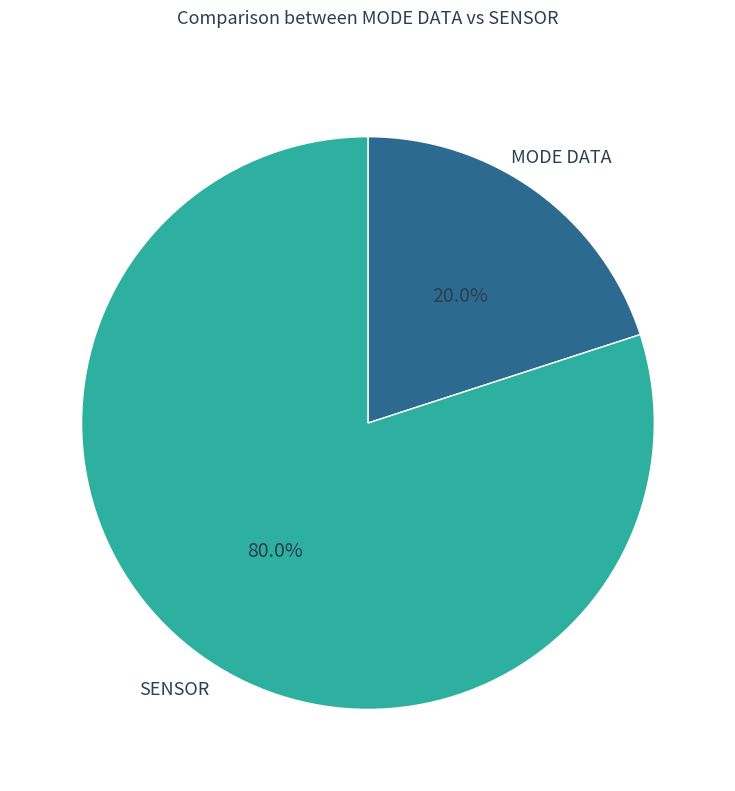

Does any single category account for the majority?

Yes